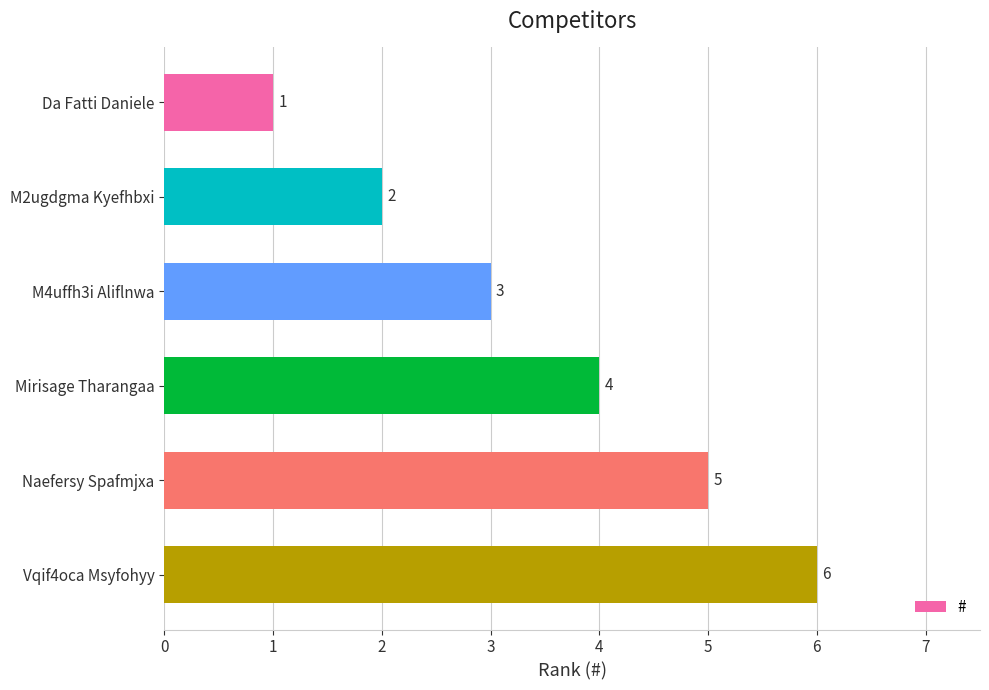

Rank the categories by value from highest to lowest.

Vqif4oca Msyfohyy, Naefersy Spafmjxa, Mirisage Tharangaa, M4uffh3i Aliflnwa, M2ugdgma Kyefhbxi, Da Fatti Daniele